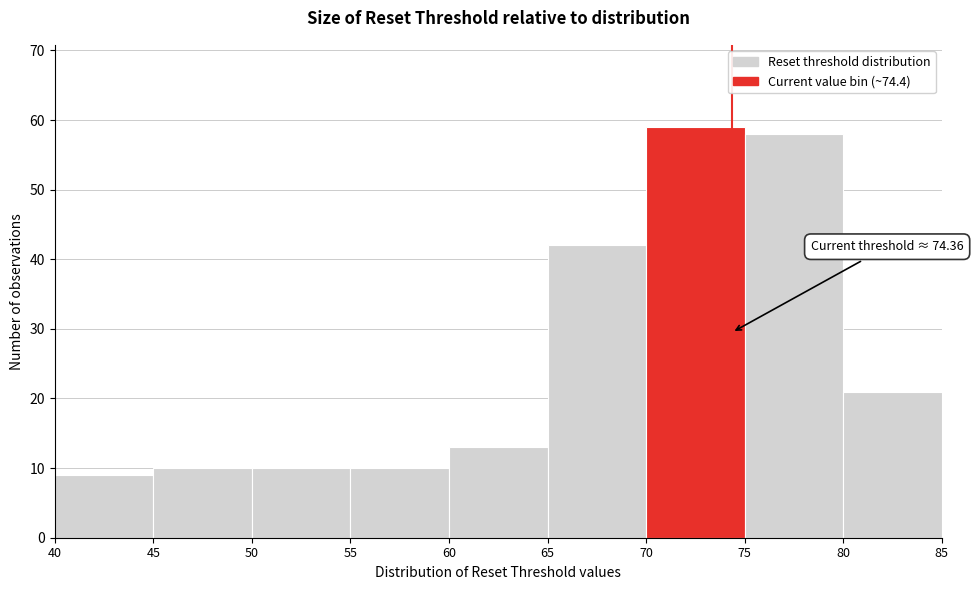

Over which range of the x-axis is the bar tallest?

70 to 75